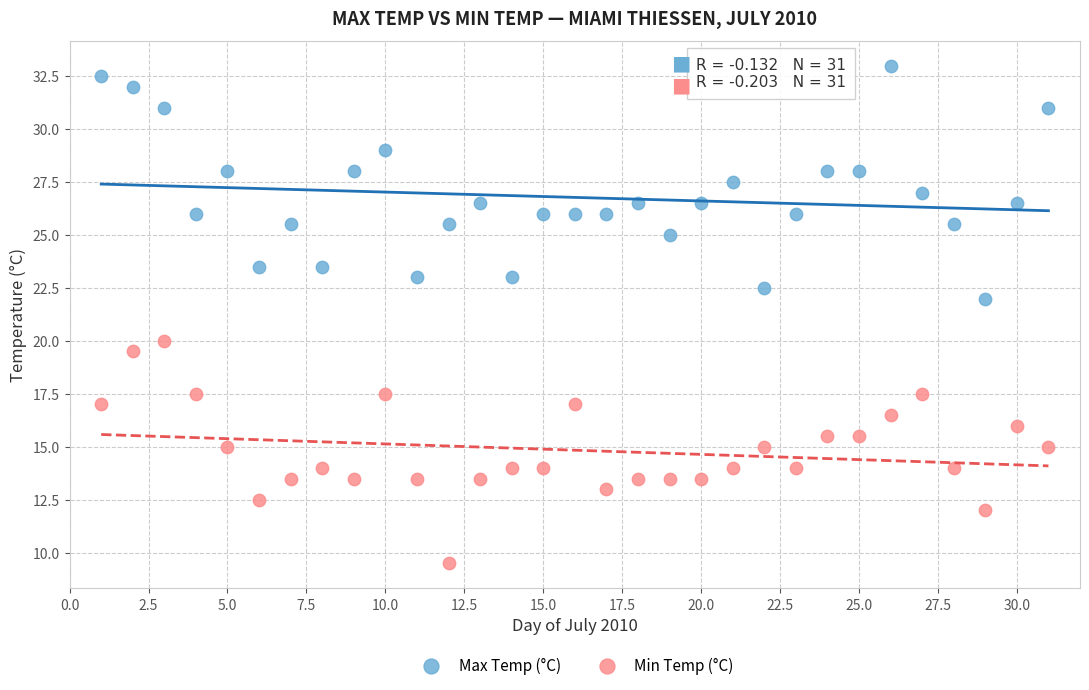

Which series reaches the maximum Y coordinate?

Max Temp (°C)